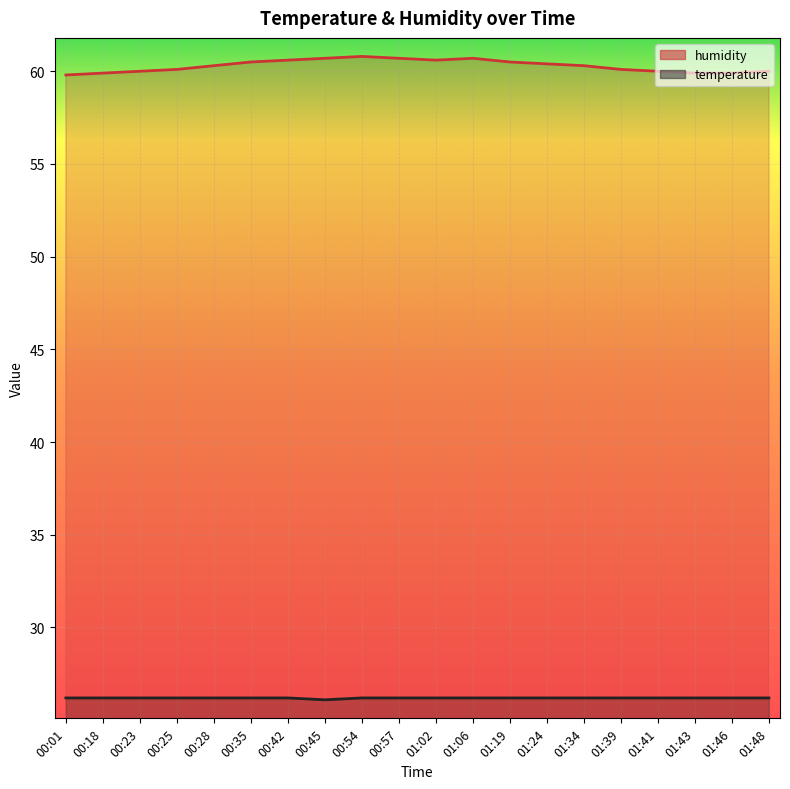

Which series changed the most between 00:28 and 01:48?

humidity